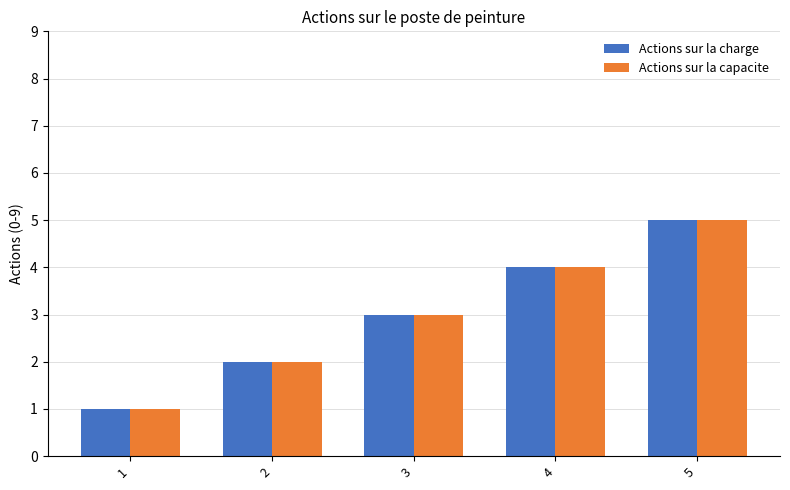

True or false: Actions sur la charge has a value of 1 at 1.

True